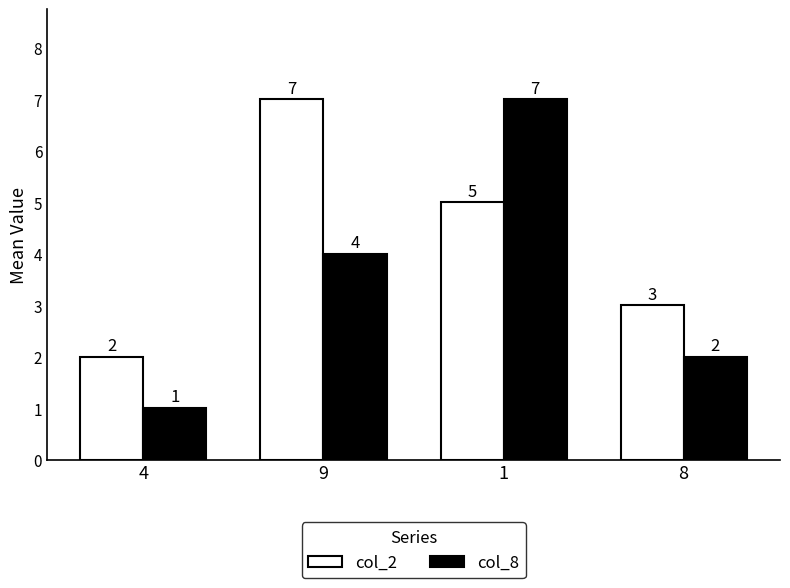

What is the label of the 3rd bar from the right?

9